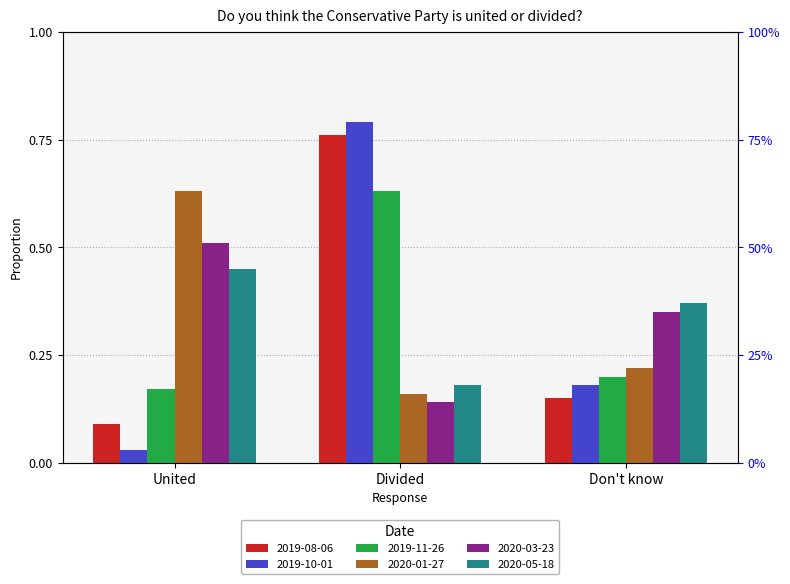

How many bars are there in each group?

6